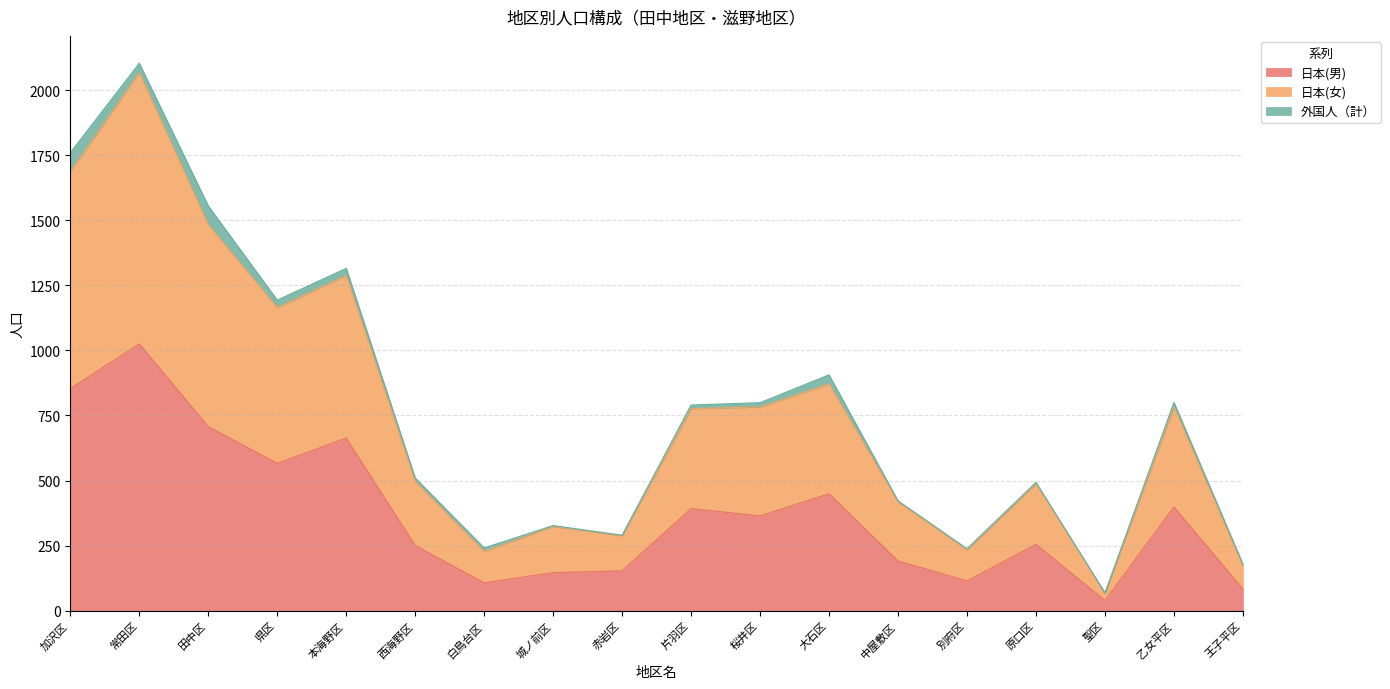

At which label does 日本(女) reach its minimum?

聖区